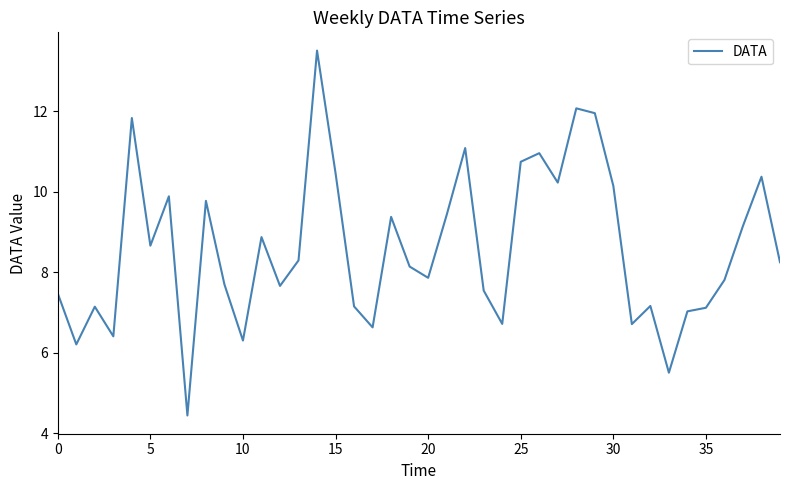

What is the minimum value shown in the chart?

4.4